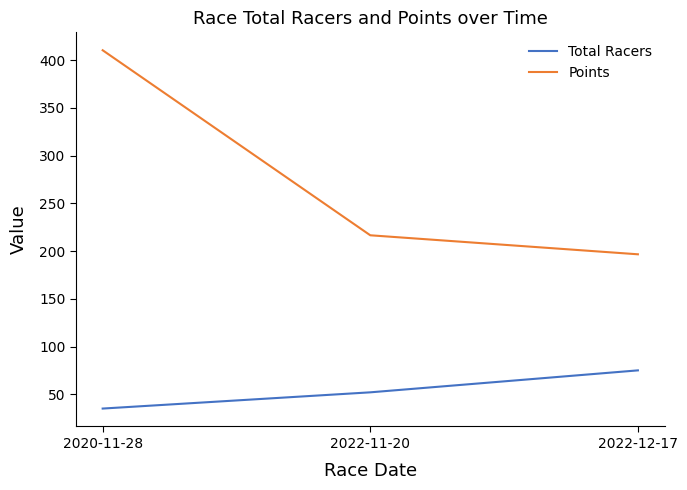

Which category has the highest value in the Points series?

2020-11-28